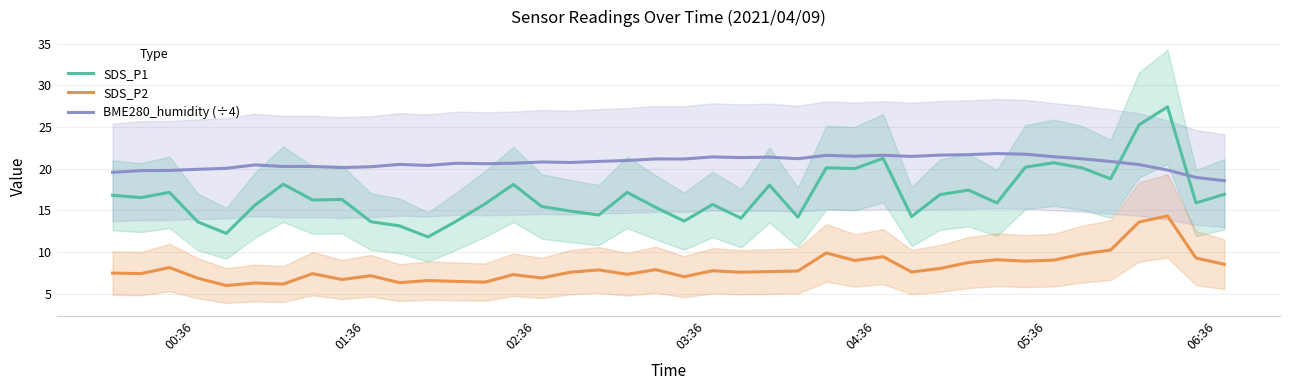

Rank the series by their average value, from highest to lowest.

BME280_humidity (÷4), SDS_P1, SDS_P2